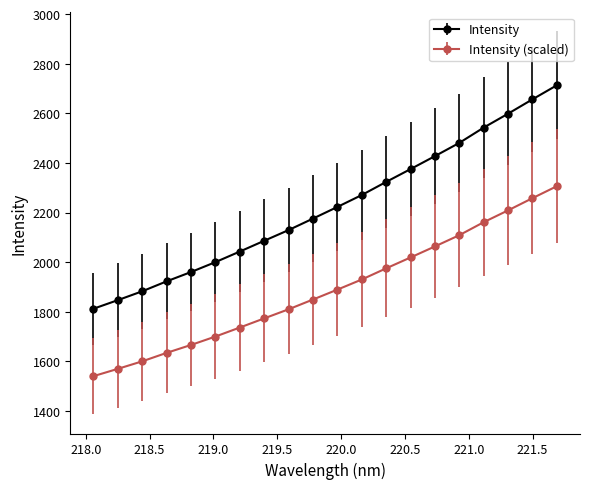

True or false: Intensity (scaled) has more than 2 interior local peaks.

False